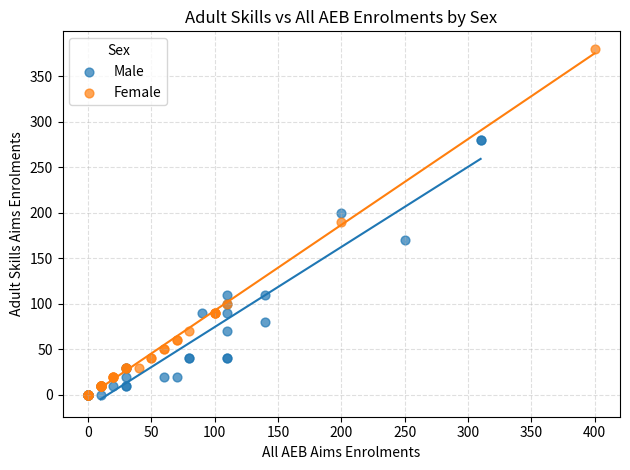

Which series has the widest spread of Y values?

Female